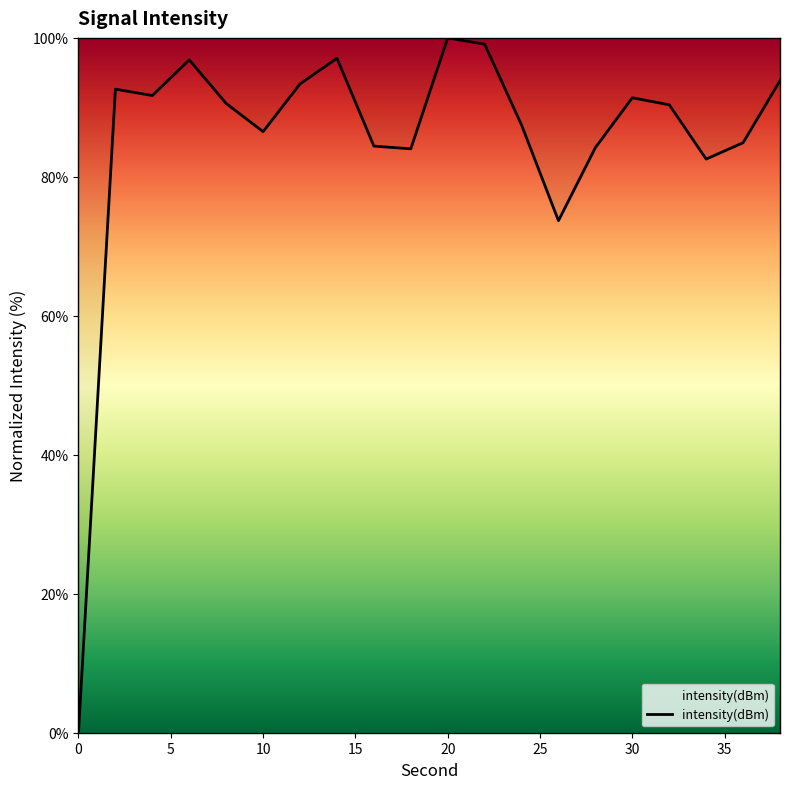

What is the greatest value displayed?

100.0